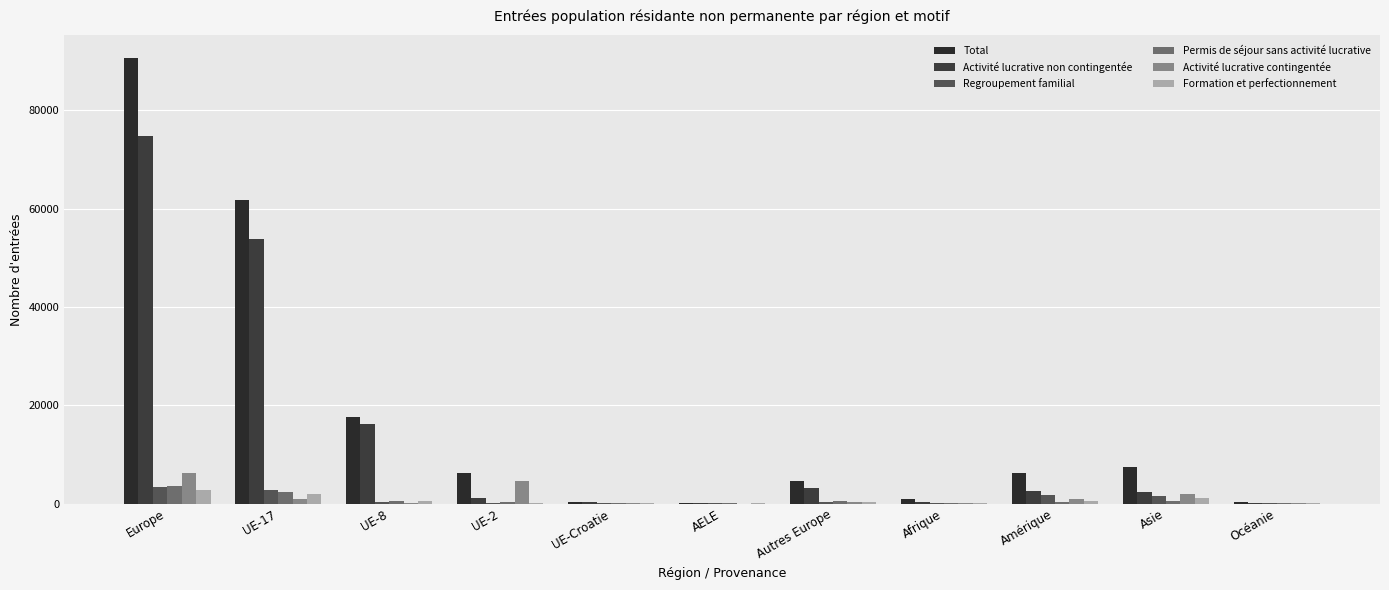

Where does the Permis de séjour sans activité lucrative series first go above 327?

Europe